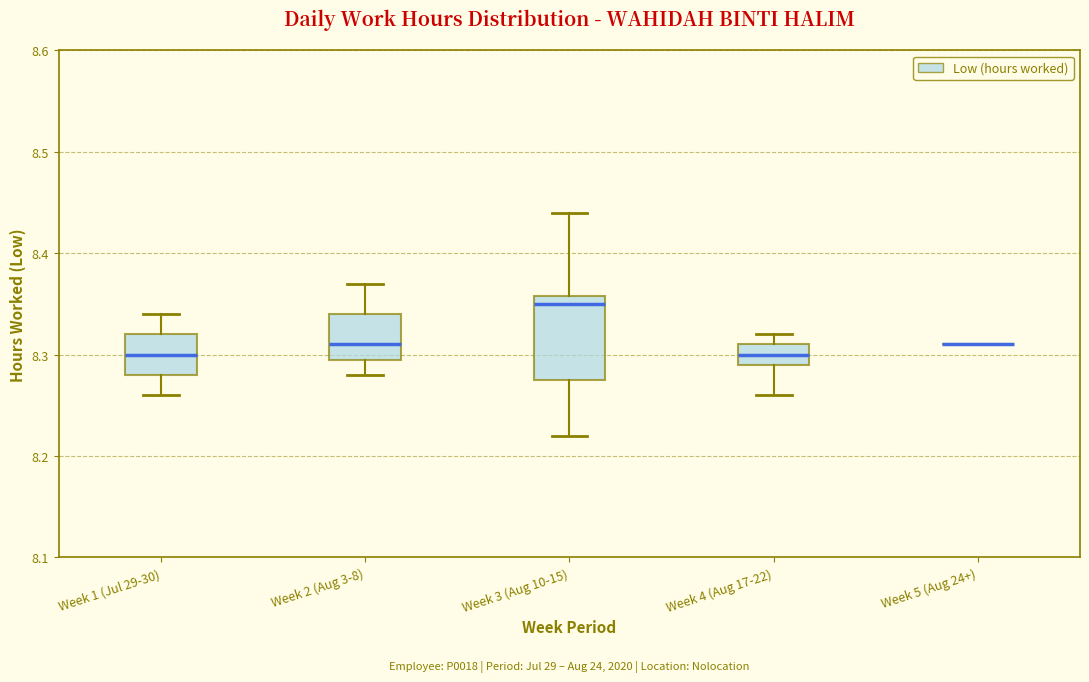

Reading left to right, transcribe this box plot: for each box, give where its median line is, the range the box spans, and where its two whiskers end, as read against the y-axis. The values are not printed on the chart, so give them approximately, as read against the axis.

Week 1 (Jul 29-30): median 8.30, box 8.28 to 8.32, whiskers 8.26 to 8.34
Week 2 (Aug 3-8): median 8.31, box 8.30 to 8.34, whiskers 8.28 to 8.37
Week 3 (Aug 10-15): median 8.35, box 8.28 to 8.36, whiskers 8.22 to 8.44
Week 4 (Aug 17-22): median 8.30, box 8.29 to 8.31, whiskers 8.26 to 8.32
Week 5 (Aug 24+): box collapsed to a line at 8.31, whiskers 8.31 to 8.31